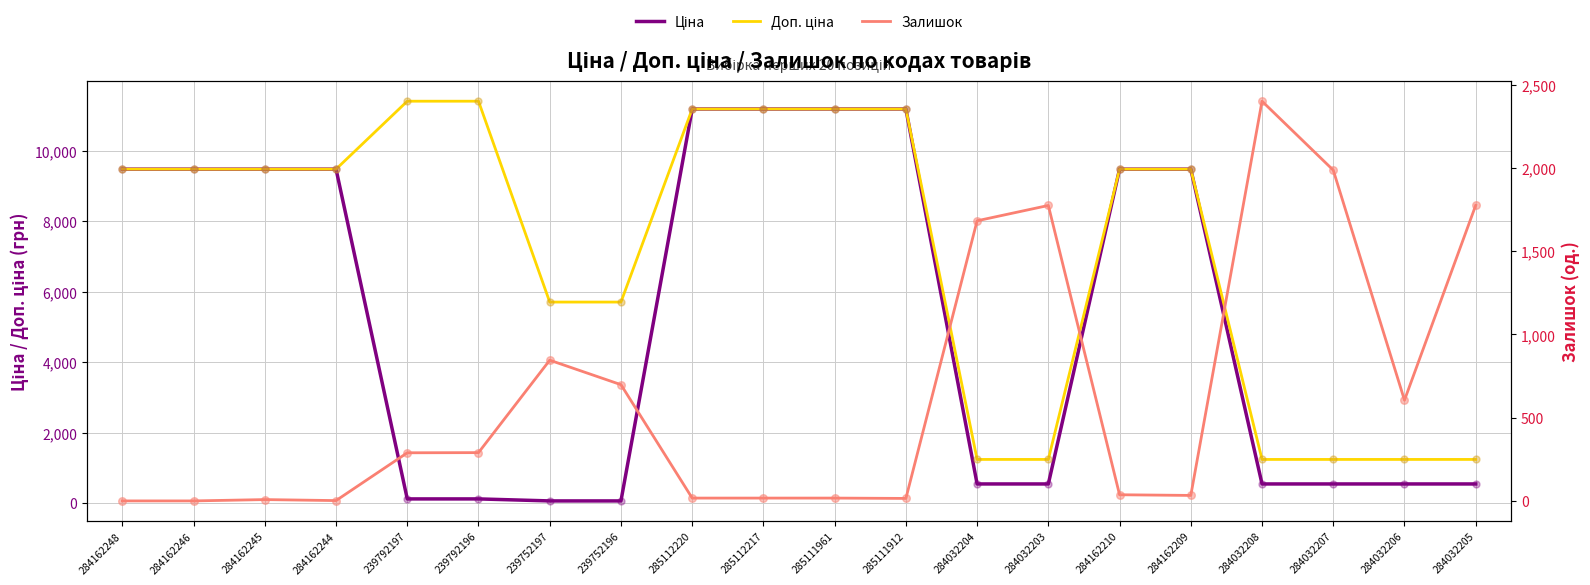

At how many categories does at least one series exceed 235?

20